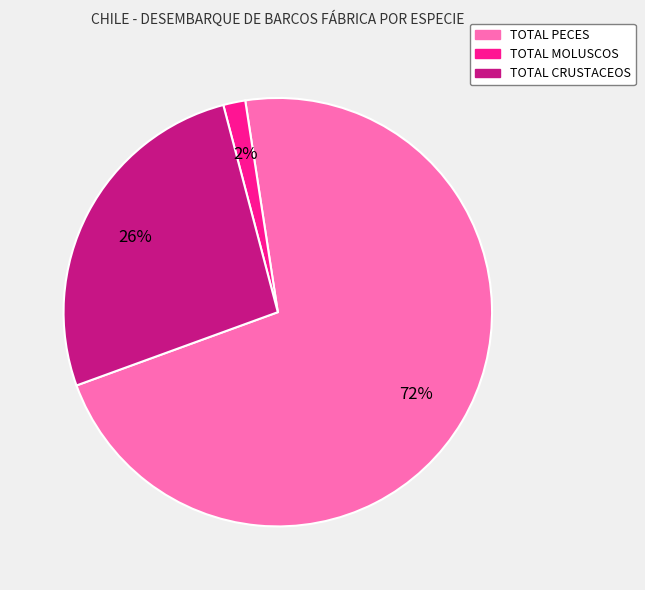

True or false: TOTAL MOLUSCOS accounts for 2% of the total.

True